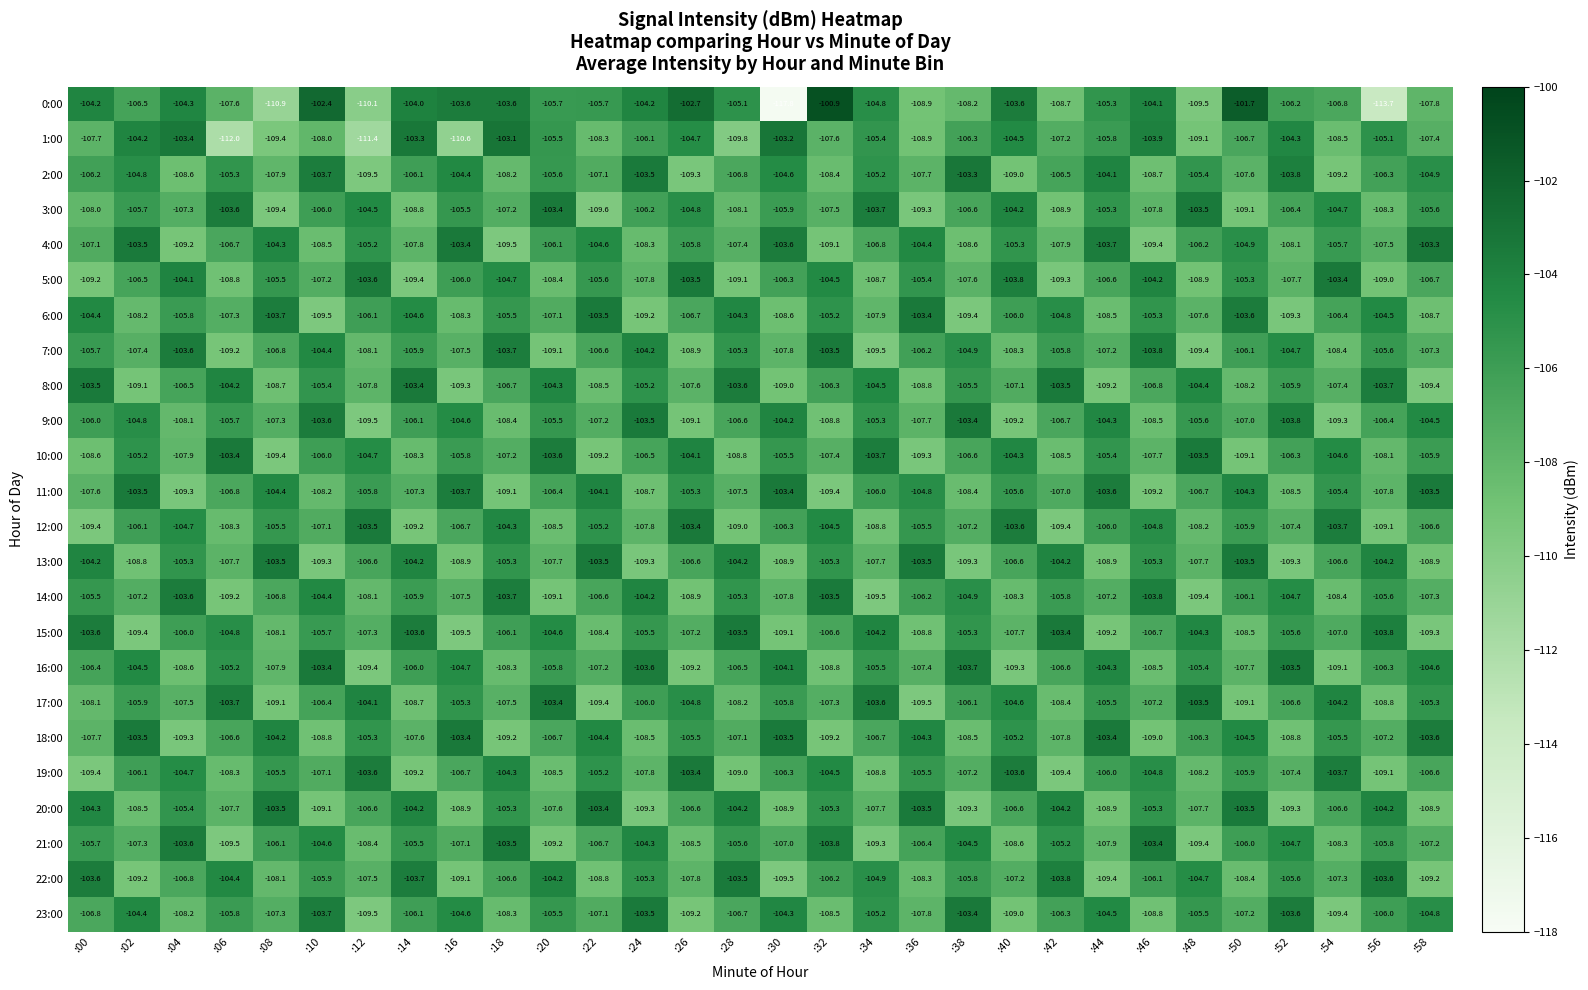

Which has a higher value, :18 or :08?

:18